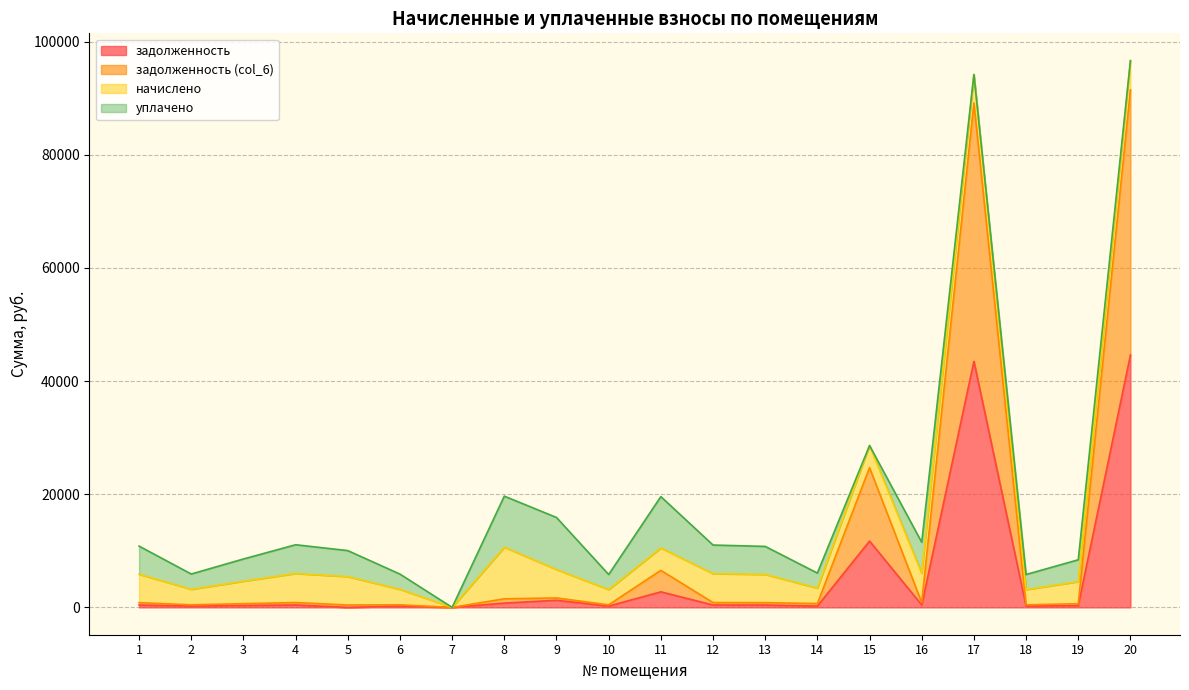

What is the highest value of the задолженность series?

44621.8